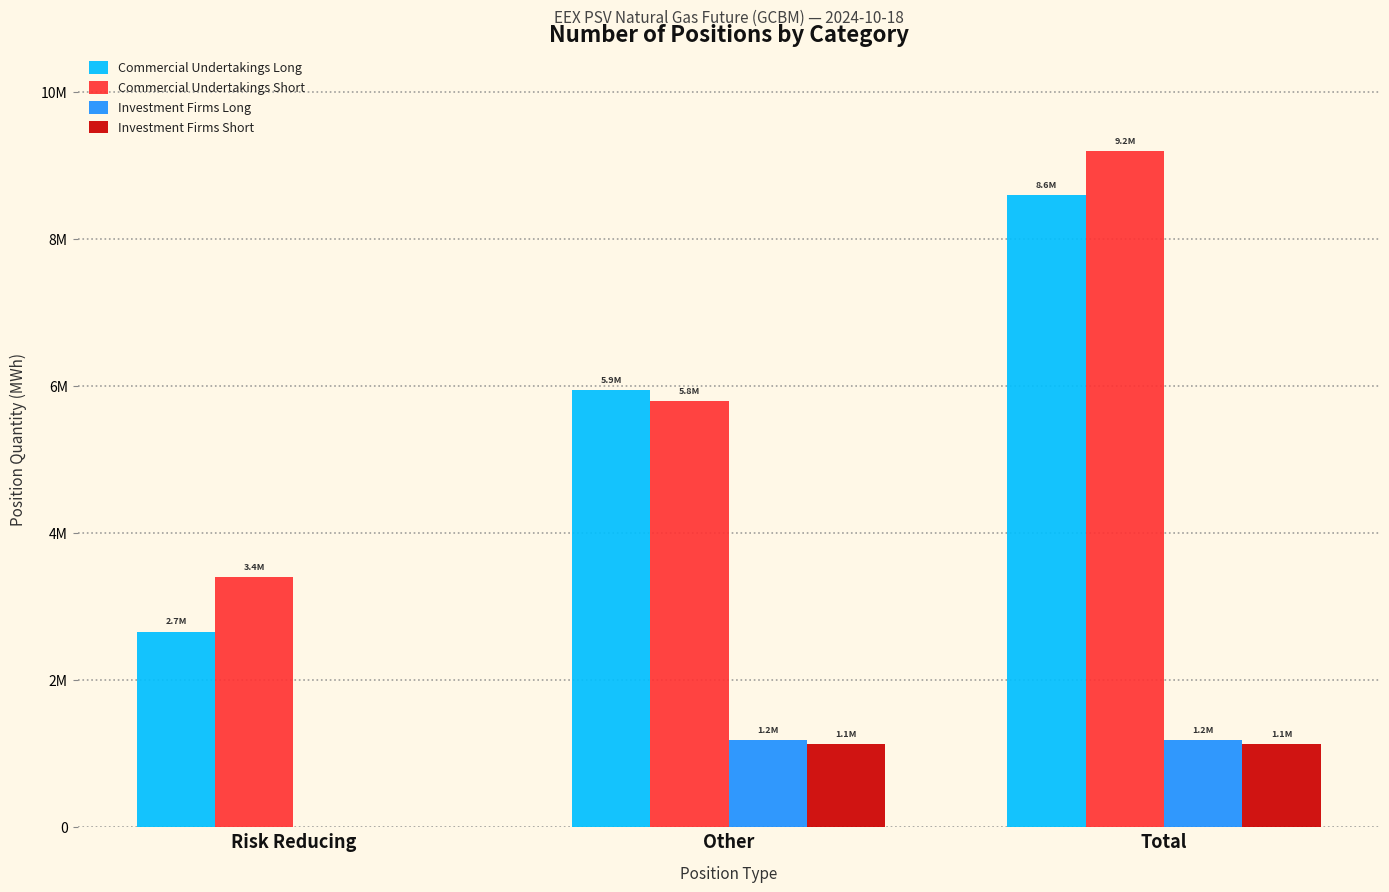

What position from the right is Other?

2